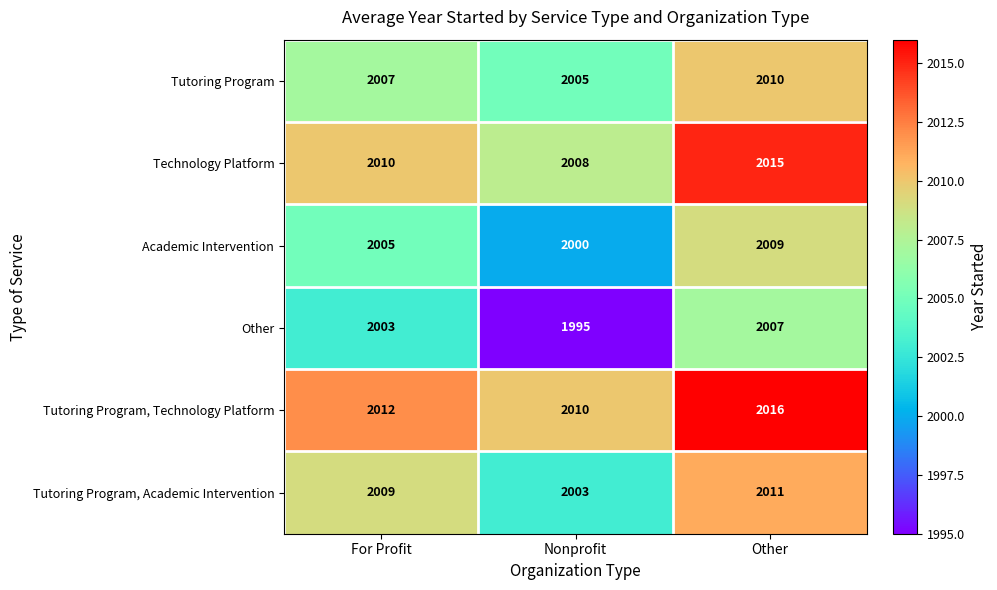

List the labels in order of Other value, smallest first.

Nonprofit, For Profit, Other